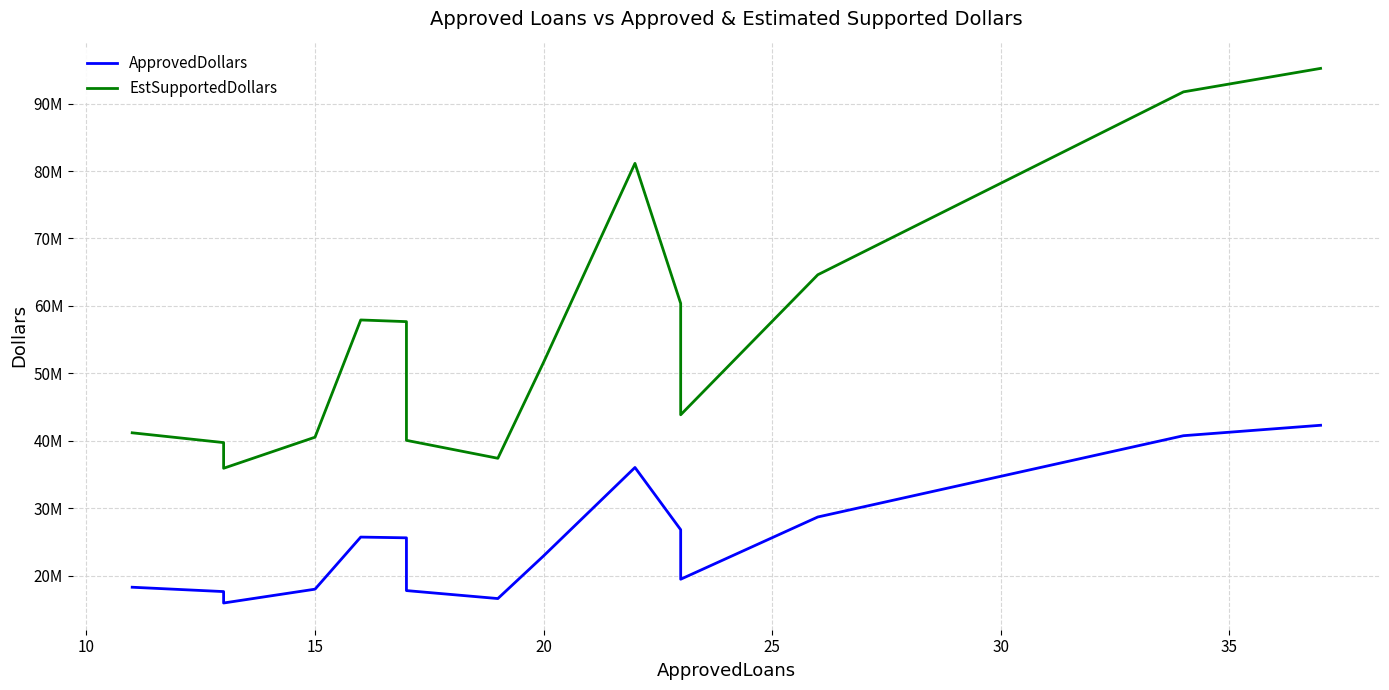

Is it true that EstSupportedDollars equals 93144135 at 25?

False